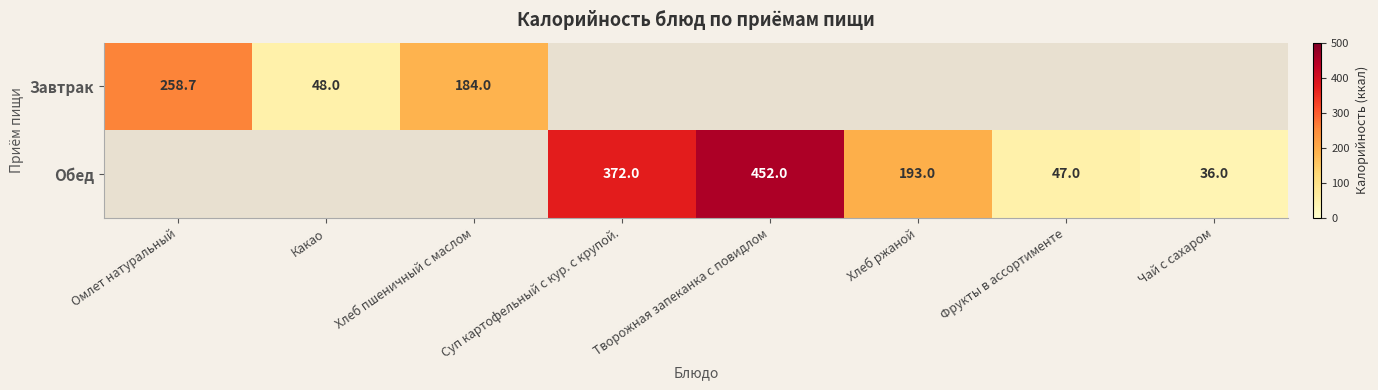

At how many categories does at least one series exceed 52?

5